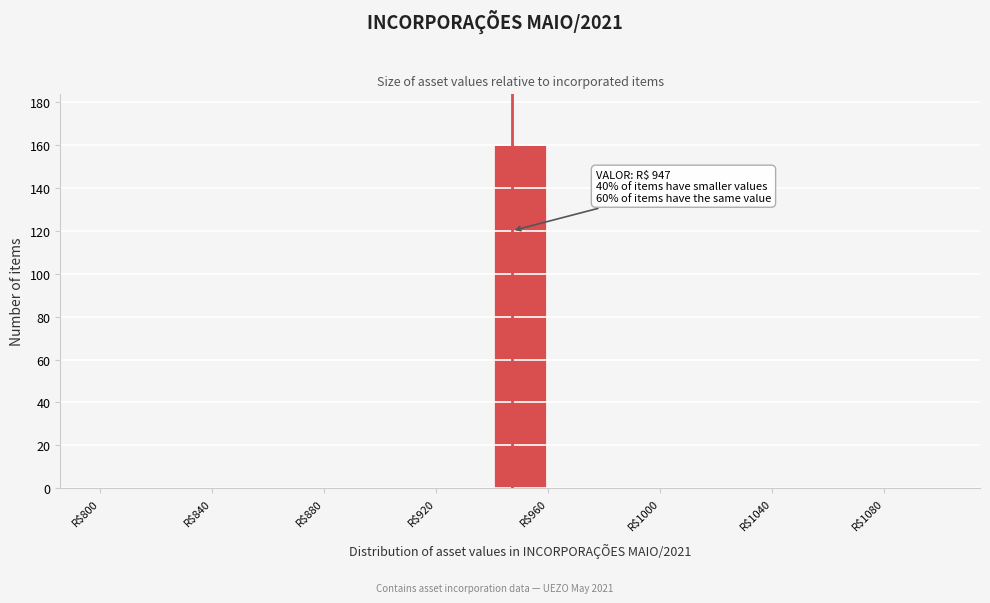

Which range on the x-axis has the tallest bar?

940 to 960